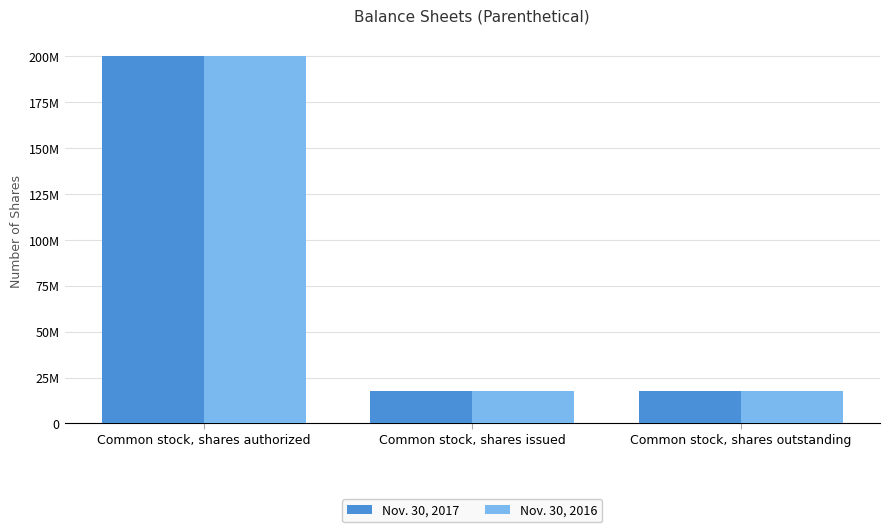

What are all the series names shown in the legend?

Nov. 30, 2017, Nov. 30, 2016